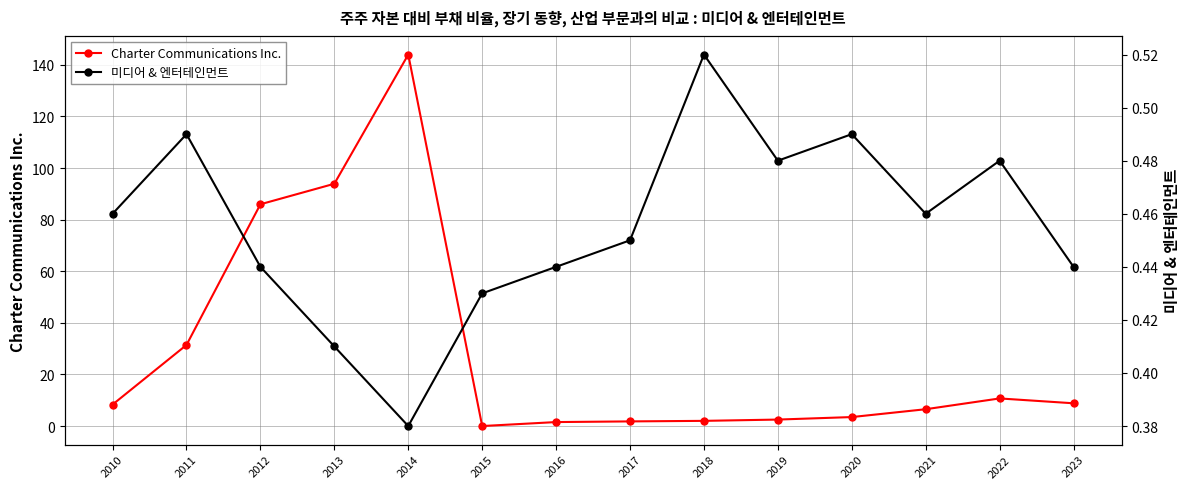

Reading left to right, list all the values displayed in this chart.

Charter Communications Inc.: 8.3	31.4	86.0	93.9	144.0	0.0	1.5	1.8	2.0	2.5	3.5	6.5	10.7	8.8
미디어 & 엔터테인먼트: 0.5	0.5	0.4	0.4	0.4	0.4	0.4	0.5	0.5	0.5	0.5	0.5	0.5	0.4